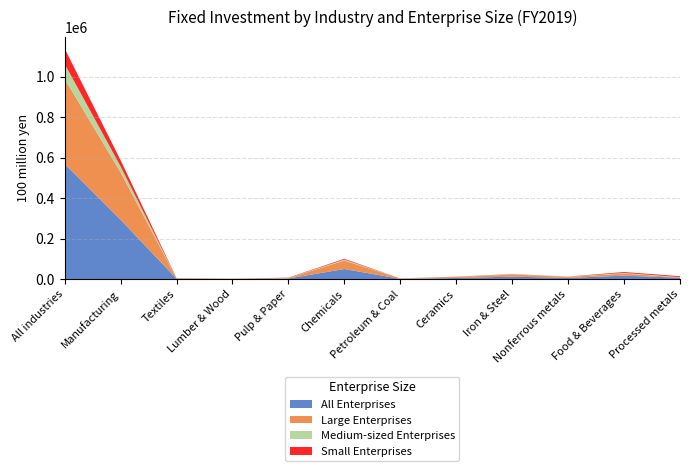

What is the maximum value for All Enterprises?

569454